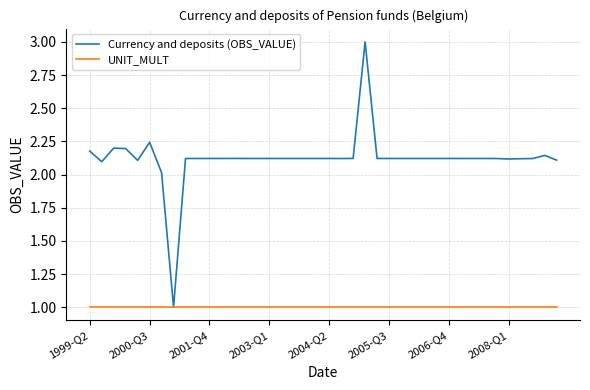

Does the chart display data point markers on the line(s)?

No